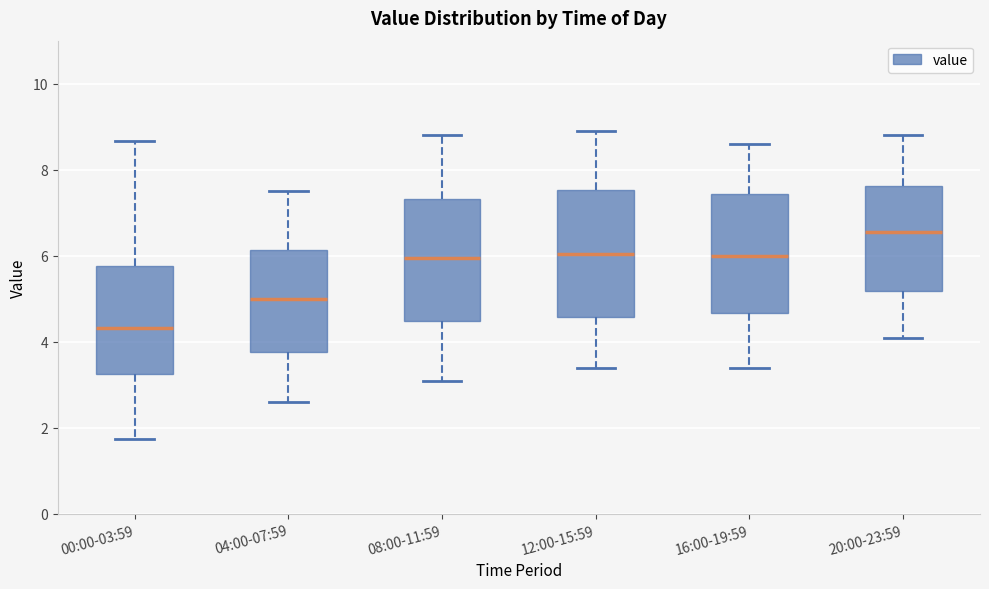

Reading left to right, transcribe this box plot: for each box, give where its median line is, the range the box spans, and where its two whiskers end, as read against the y-axis. The values are not printed on the chart, so give them approximately, as read against the axis.

00:00-03:59: median 4.4, box 3.2 to 5.8, whiskers 1.8 to 8.6
04:00-07:59: median 5.0, box 3.8 to 6.2, whiskers 2.6 to 7.6
08:00-11:59: median 6.0, box 4.4 to 7.4, whiskers 3.2 to 8.8
12:00-15:59: median 6.0, box 4.6 to 7.6, whiskers 3.4 to 9.0
16:00-19:59: median 6.0, box 4.6 to 7.4, whiskers 3.4 to 8.6
20:00-23:59: median 6.6, box 5.2 to 7.6, whiskers 4.2 to 8.8